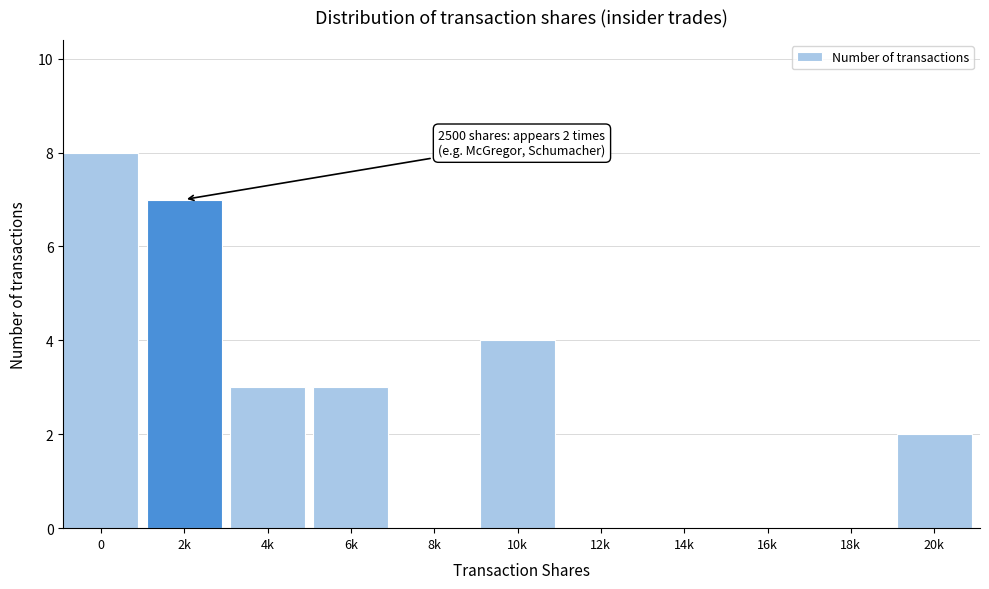

Reading left to right, what are all the values shown in this chart?

0=8	2k=7	4k=3	6k=3	8k=0	10k=4	12k=0	14k=0	16k=0	18k=0	20k=2